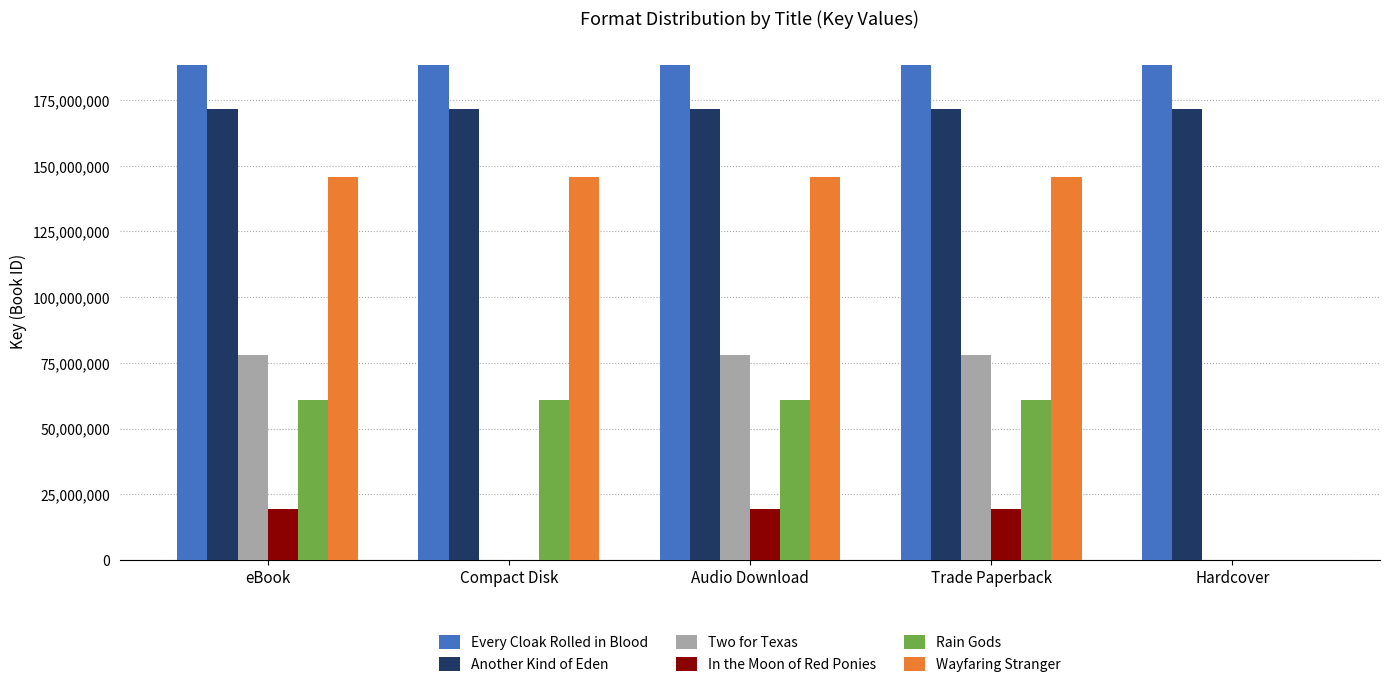

The value of Wayfaring Stranger at eBook is 52963922. True or false?

False